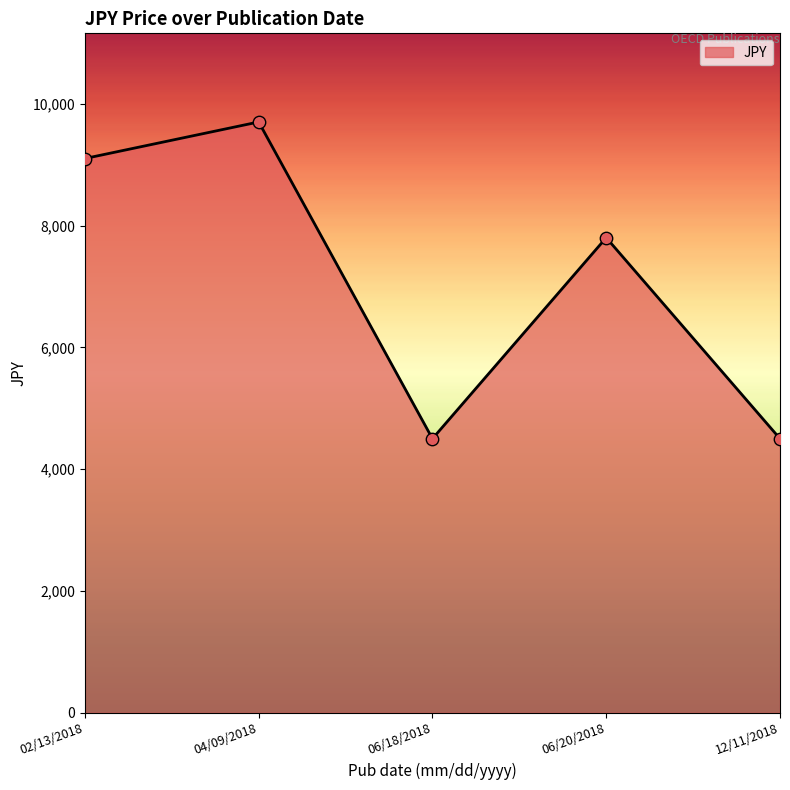

Which has a higher value, 06/18/2018 or 04/09/2018?

04/09/2018